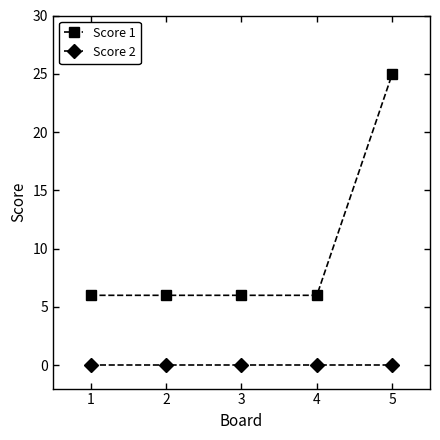

True or false: Score 1 and Score 2 cross at least once.

False